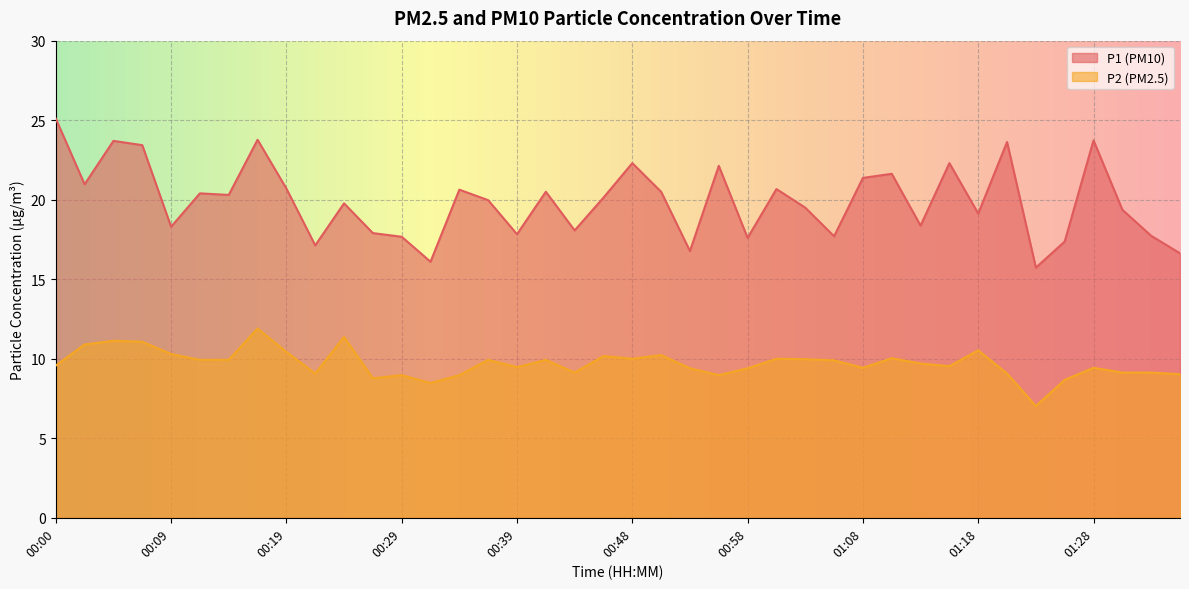

Reading left to right, extract all data points from this chart.

P1: 00:00=25.1	00:02=21.0	00:05=23.7	00:07=23.4	00:09=18.3	00:12=20.4	00:14=20.3	00:17=23.8	00:19=20.7	00:22=17.1	00:24=19.8	00:27=17.9	00:29=17.7	00:31=16.1	00:34=20.6	00:36=20.0	00:39=17.8	00:41=20.5	00:44=18.1	00:46=20.1	00:48=22.3	00:51=20.5	00:53=16.8	00:56=22.1	00:58=17.6	01:01=20.7	01:03=19.5	01:06=17.7	01:08=21.4	01:11=21.6	01:13=18.4	01:16=22.3	01:18=19.1	01:21=23.6	01:23=15.7	01:25=17.4	01:28=23.7	01:30=19.4	01:33=17.7	01:35=16.6
P2: 00:00=9.6	00:02=10.9	00:05=11.1	00:07=11.1	00:09=10.3	00:12=9.9	00:14=9.9	00:17=11.9	00:19=10.4	00:22=9.1	00:24=11.4	00:27=8.8	00:29=9.0	00:31=8.5	00:34=9.0	00:36=9.9	00:39=9.5	00:41=9.9	00:44=9.1	00:46=10.2	00:48=10.0	00:51=10.2	00:53=9.4	00:56=9.0	00:58=9.4	01:01=10.0	01:03=10.0	01:06=9.9	01:08=9.4	01:11=10.0	01:13=9.7	01:16=9.5	01:18=10.5	01:21=9.1	01:23=7.0	01:25=8.7	01:28=9.4	01:30=9.1	01:33=9.1	01:35=9.0